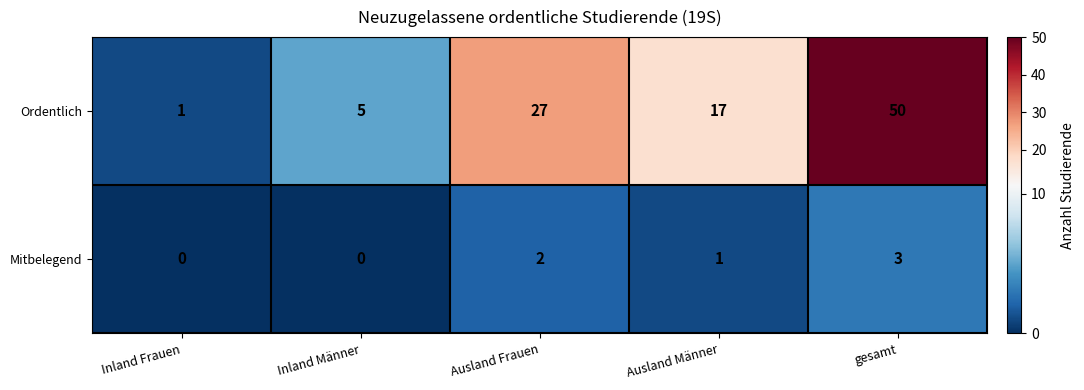

Reading right to left, what are all the values shown in this chart?

Ordentlich: 50	17	27	5	1
Mitbelegend: 3	1	2	0	0